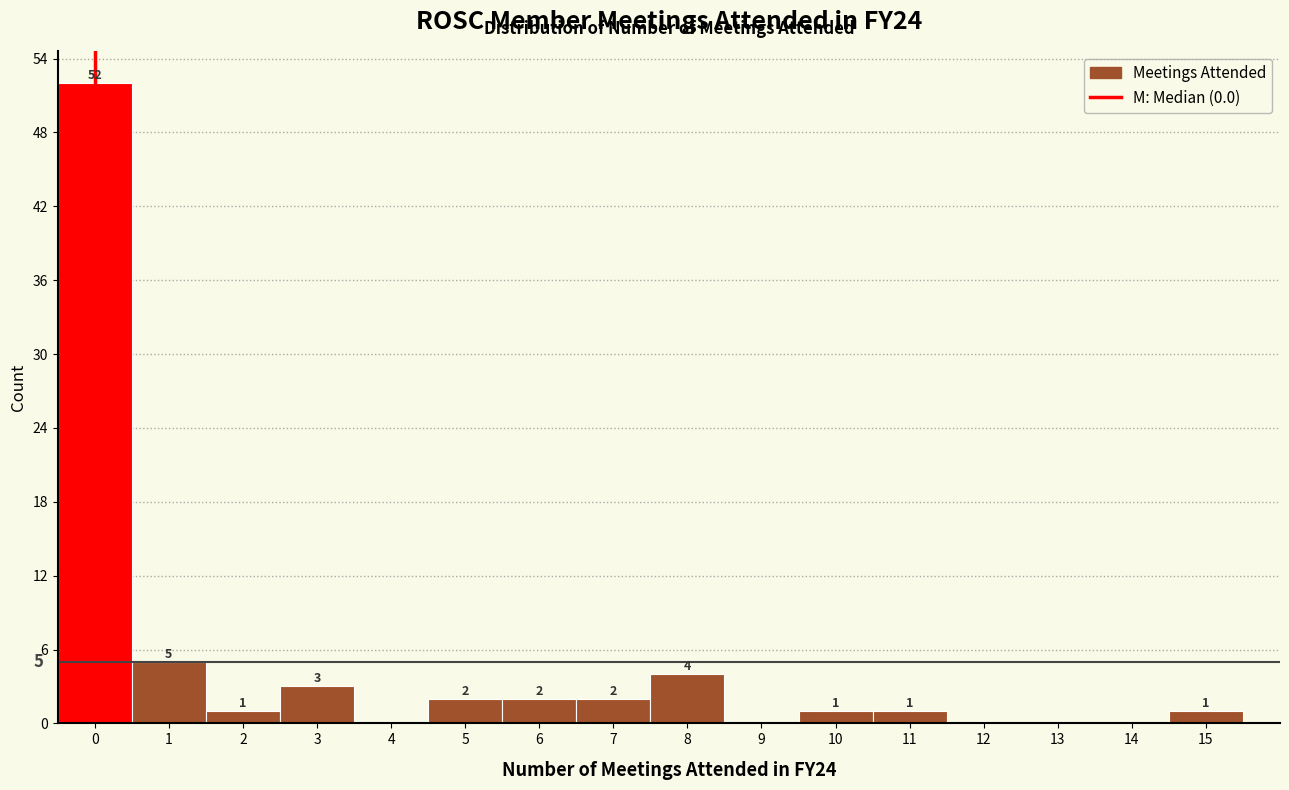

Which range on the x-axis has the tallest bar?

-0.5 to 0.5